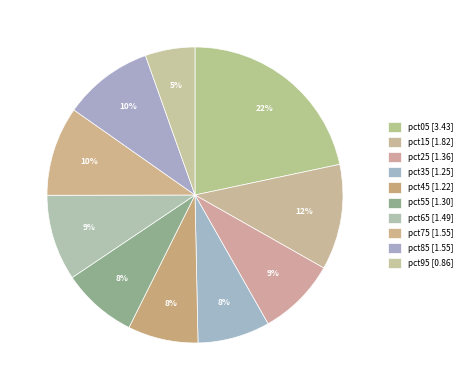

Combined, what portion of the pie is pct45 and pct95?

13.1%